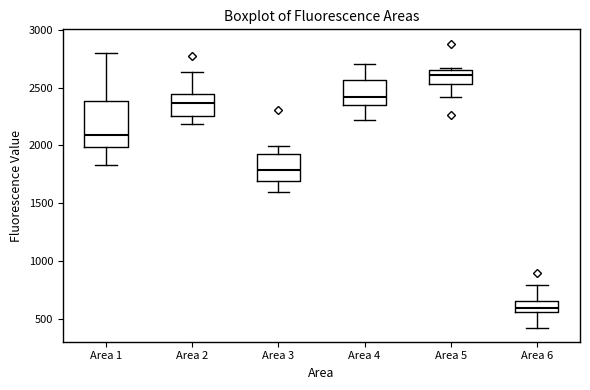

Where does the upper whisker of the box for Area 4 end on the y-axis? The values are not printed on the chart, so give them approximately, as read against the axis.

2700